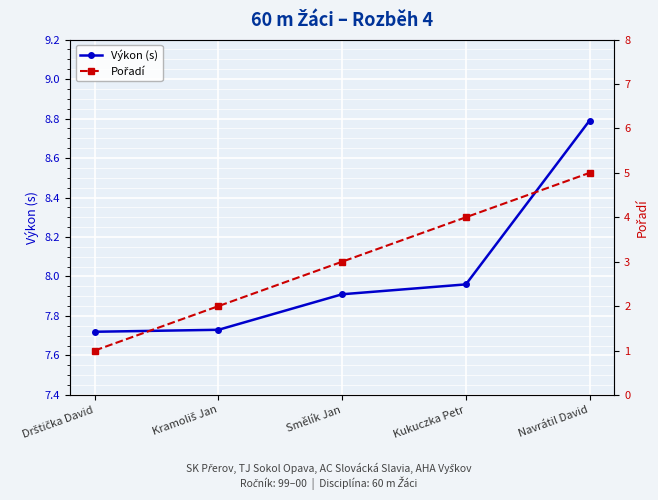

True or false: Výkon (s) and Pořadí cross at least once.

False